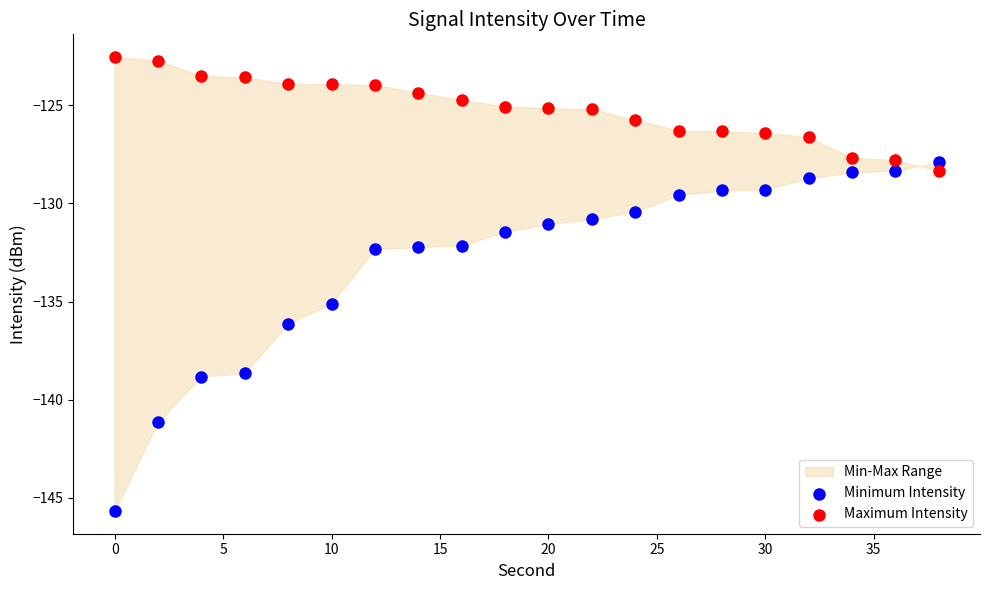

Which series has the widest spread of Y values?

Minimum Intensity